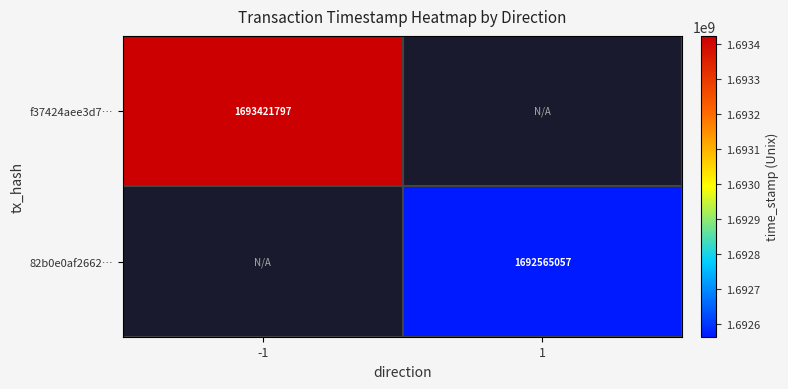

Is the value of 82b0e0af2662… at 1 greater than the value of f37424aee3d7… at -1?

No